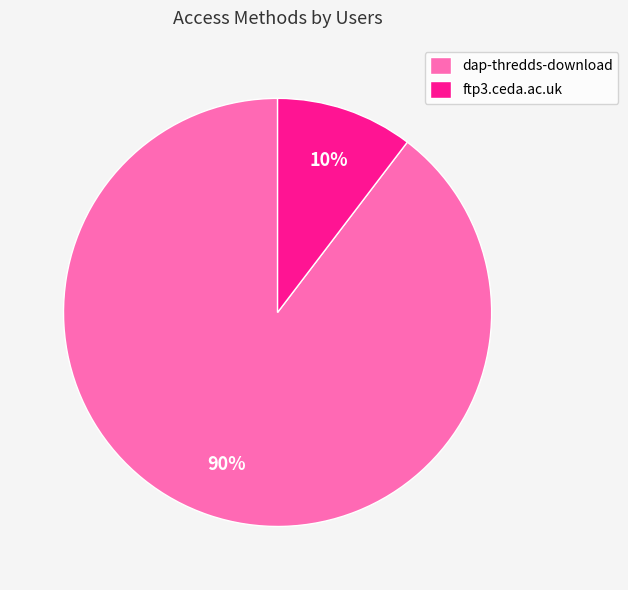

Combined, do ftp3.ceda.ac.uk and dap-thredds-download account for over 50%?

Yes